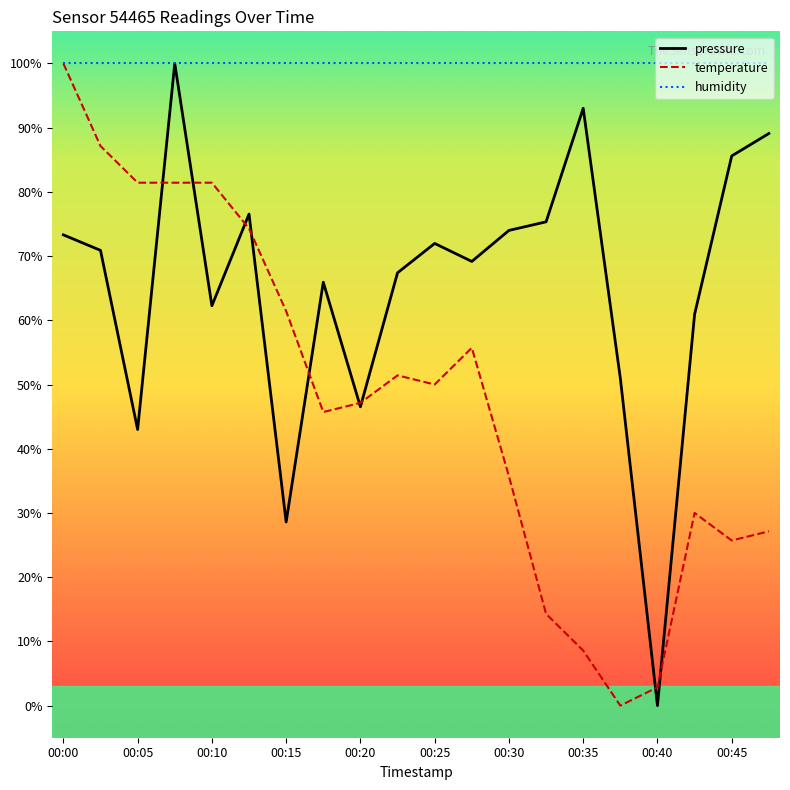

What is the average value of the pressure series?

65.2